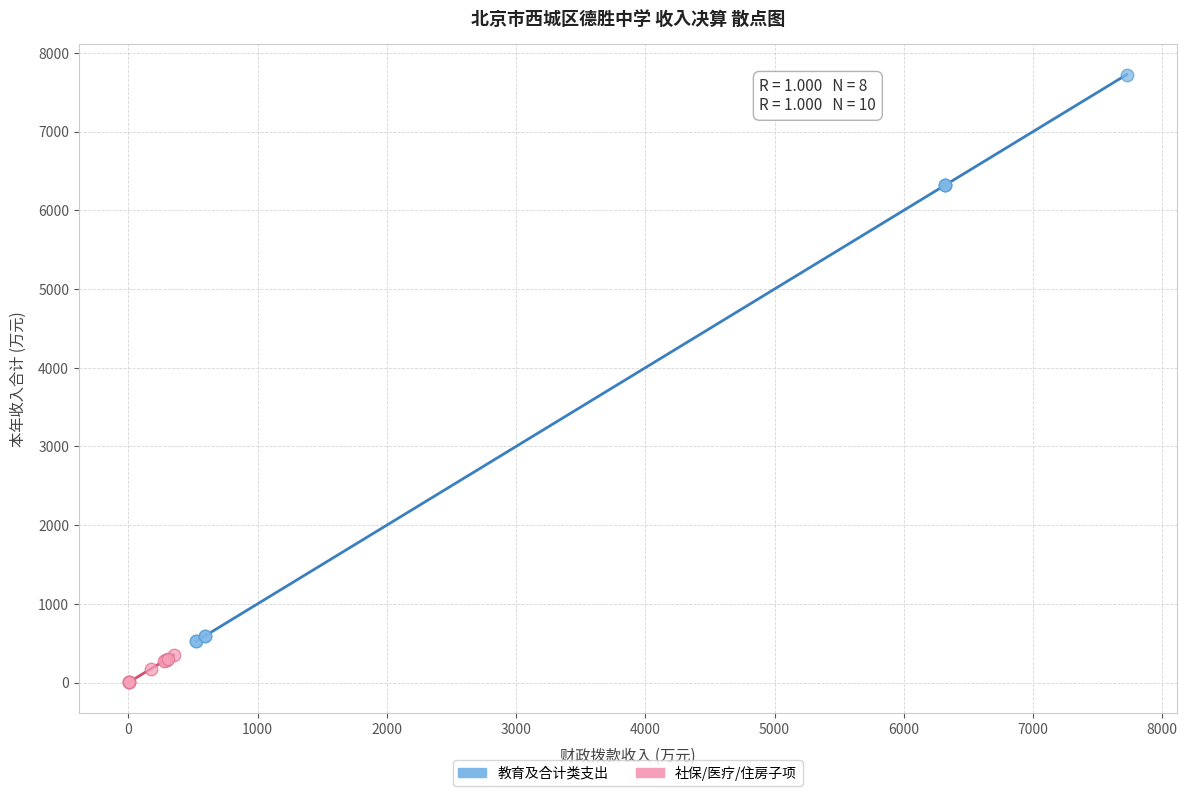

Which series reaches the maximum Y coordinate?

教育及合计类支出